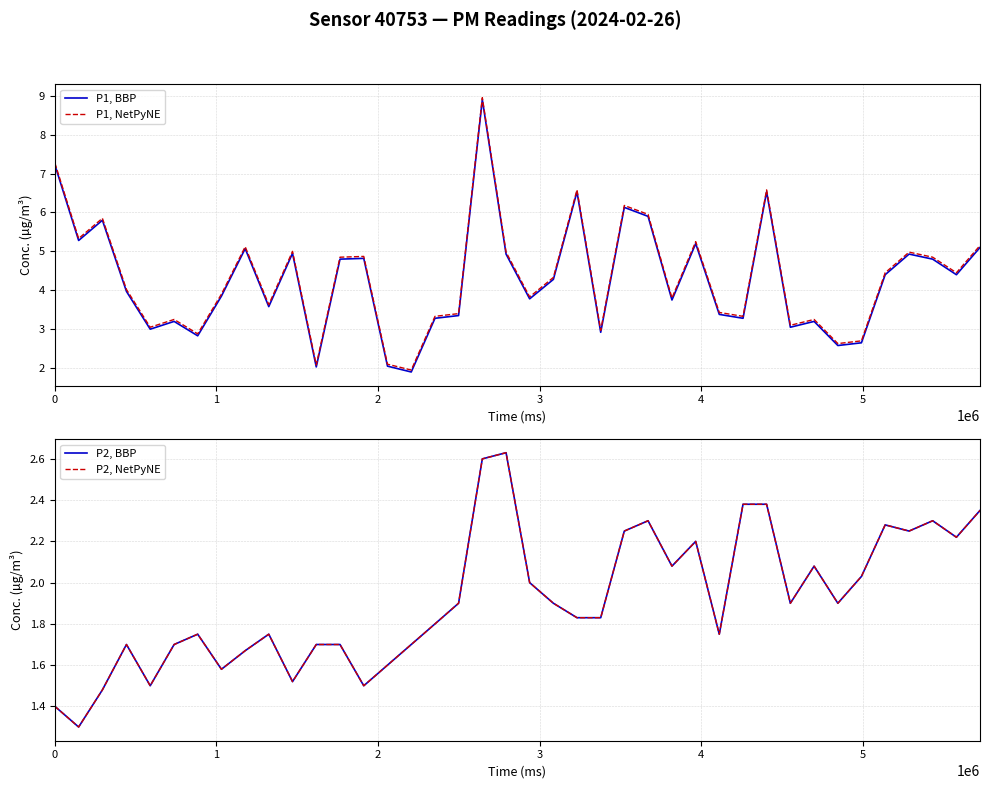

Is it true that P1, BBP equals 3.9 at 7?

True